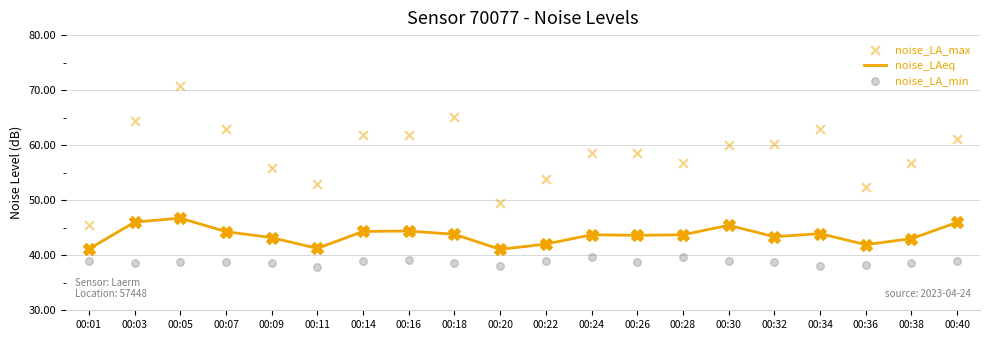

At which category is the sum across all series the highest?

00:05